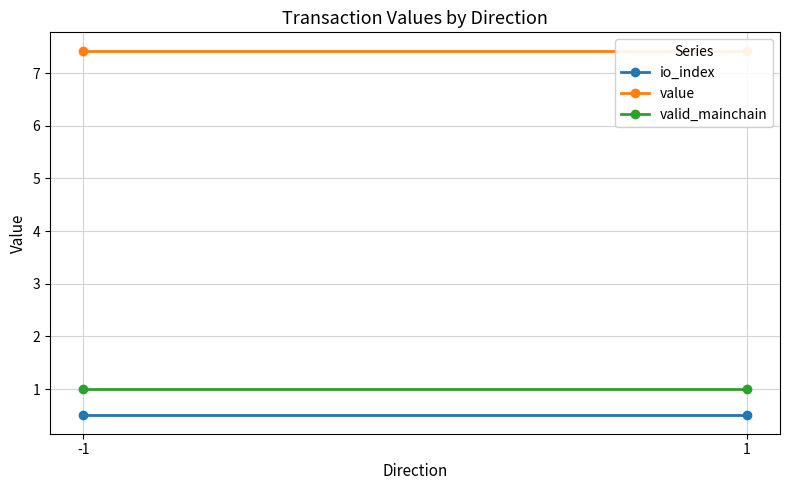

Reading left to right, extract all data points from this chart.

io_index: 0.5	0.5
value: 7.4	7.4
valid_mainchain: 1.0	1.0